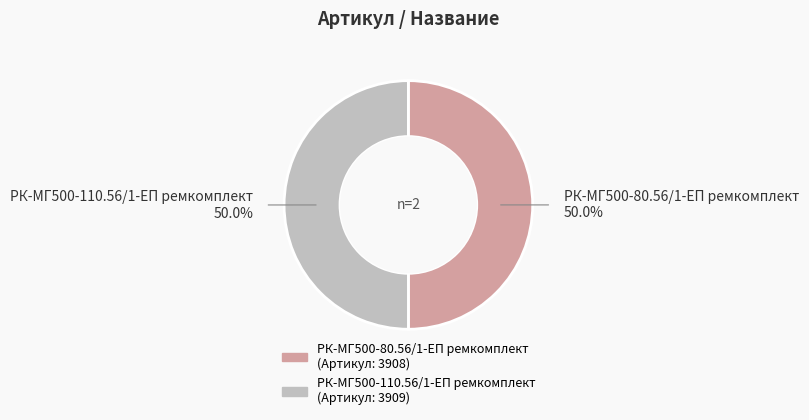

Is it true that РК-МГ500-110.56/1-ЕП ремкомплект is 50% of the pie?

True